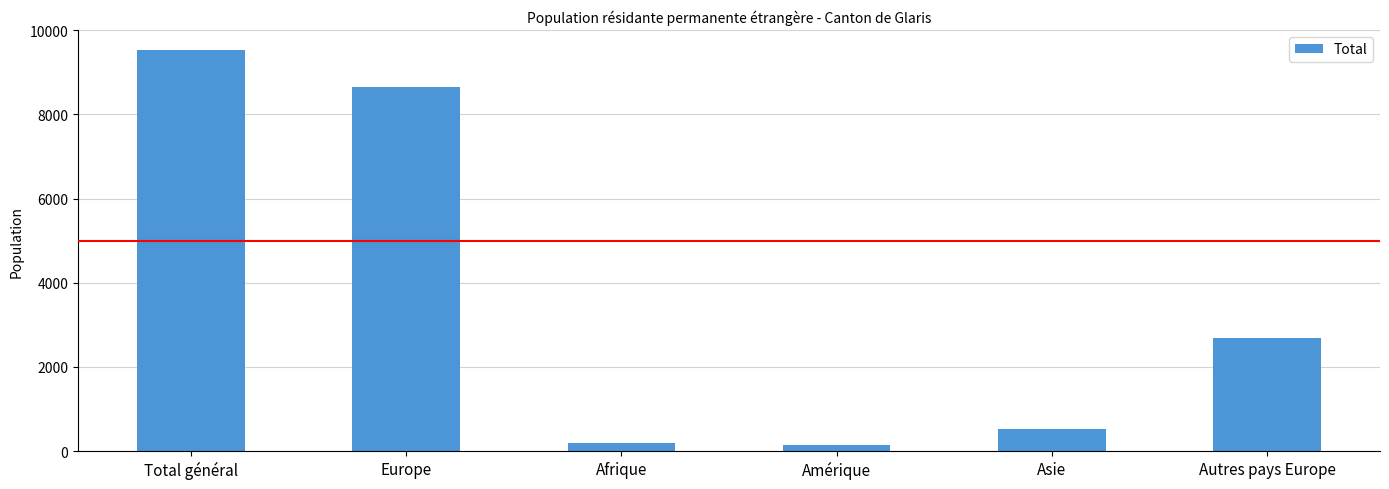

Reading left to right, list all the values displayed in this chart.

9528	8636	205	147	531	2689